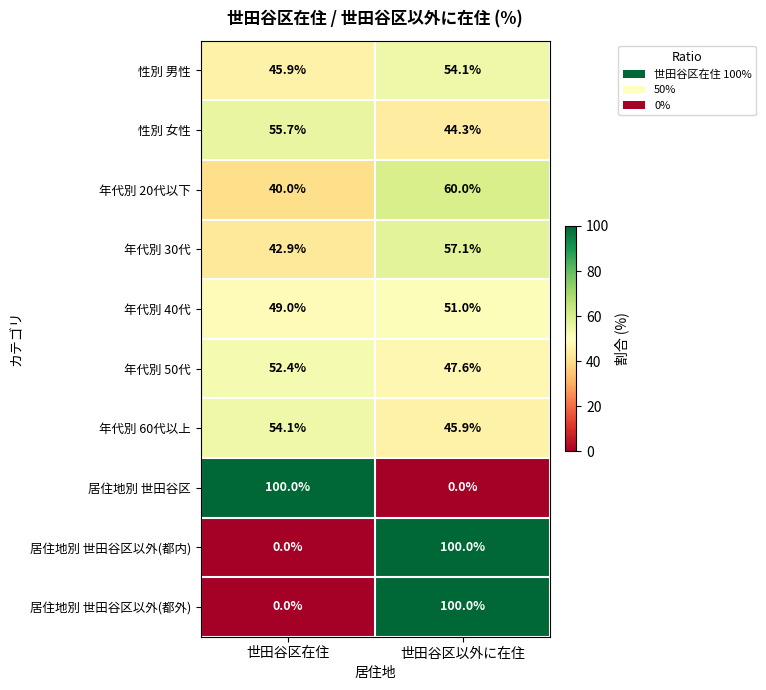

At which label is 年代別 30代 closest to 50?

世田谷区在住